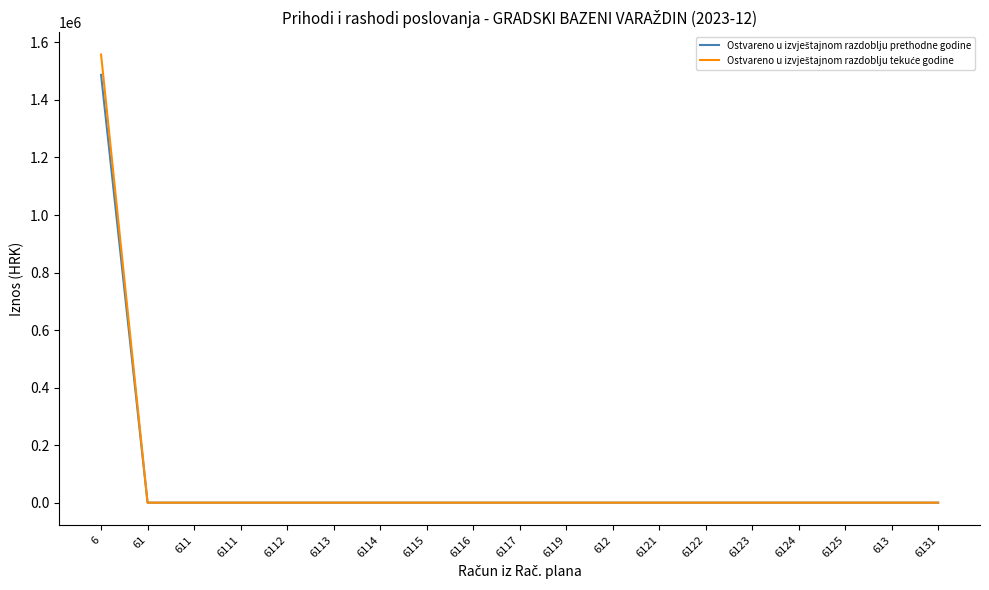

What is the greatest value displayed?

1557895.2